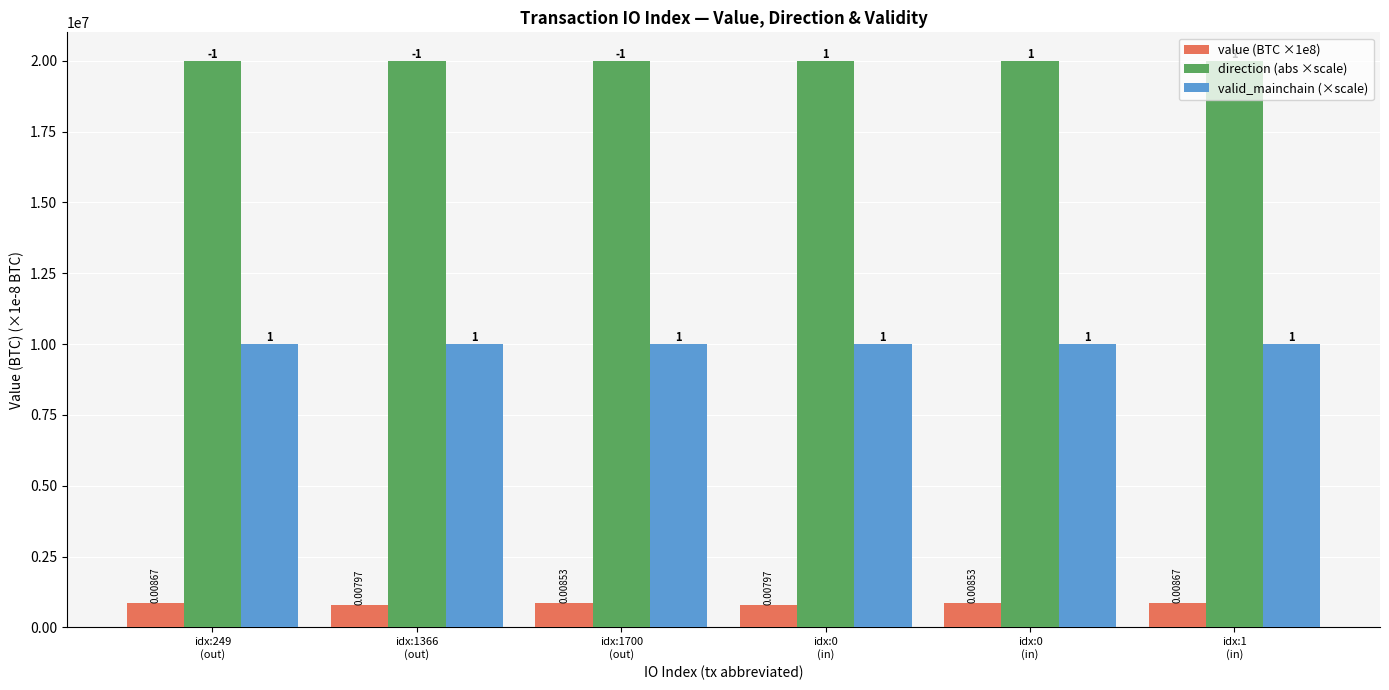

Rank the series by their average value, from lowest to highest.

value (BTC ×1e8), valid_mainchain (×scale), direction (abs ×scale)